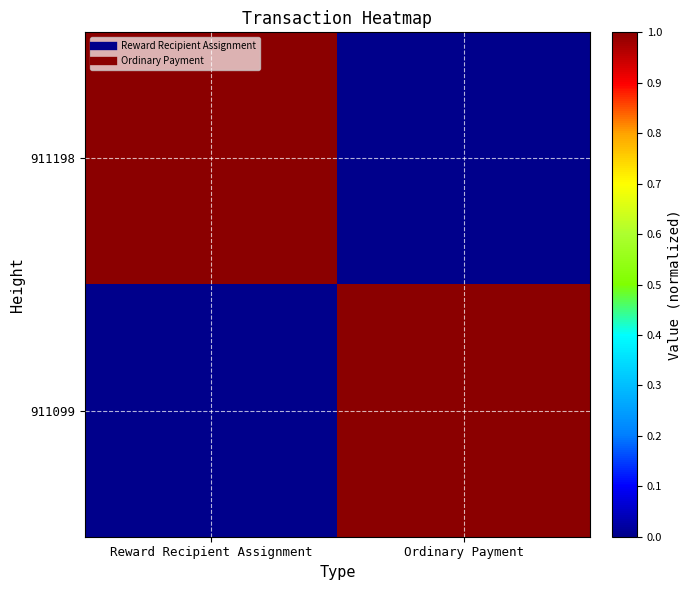

Reading left to right, what are all the values shown in this chart?

911198: Reward Recipient Assignment=1.0	Ordinary Payment=0.0
911099: Reward Recipient Assignment=0.0	Ordinary Payment=1.0